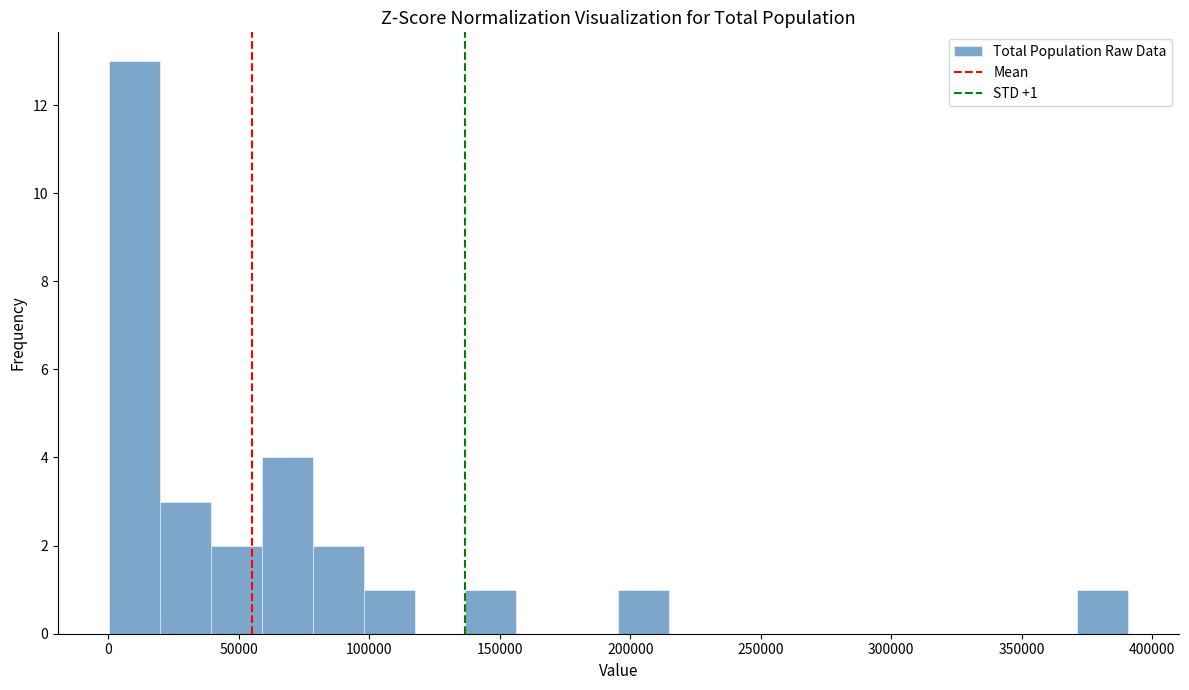

Around what value on the x-axis is the tallest bar? Give the approximate position of its centre, as read against the axis.

10000